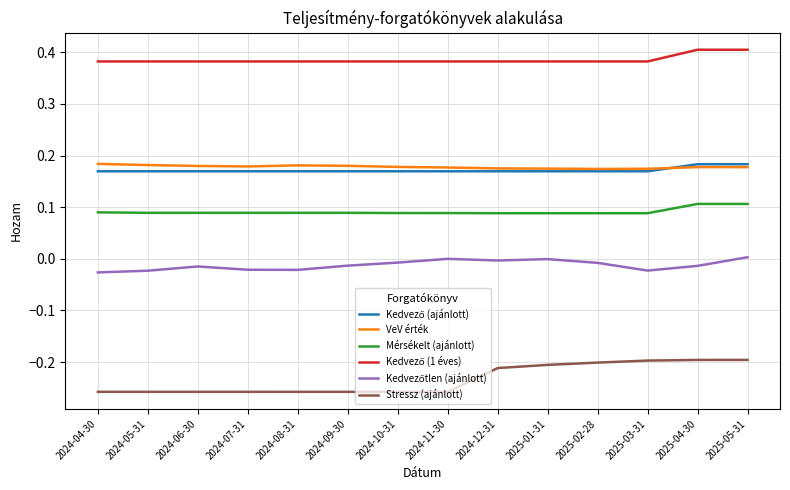

What position from the right is 2025-03-31?

3